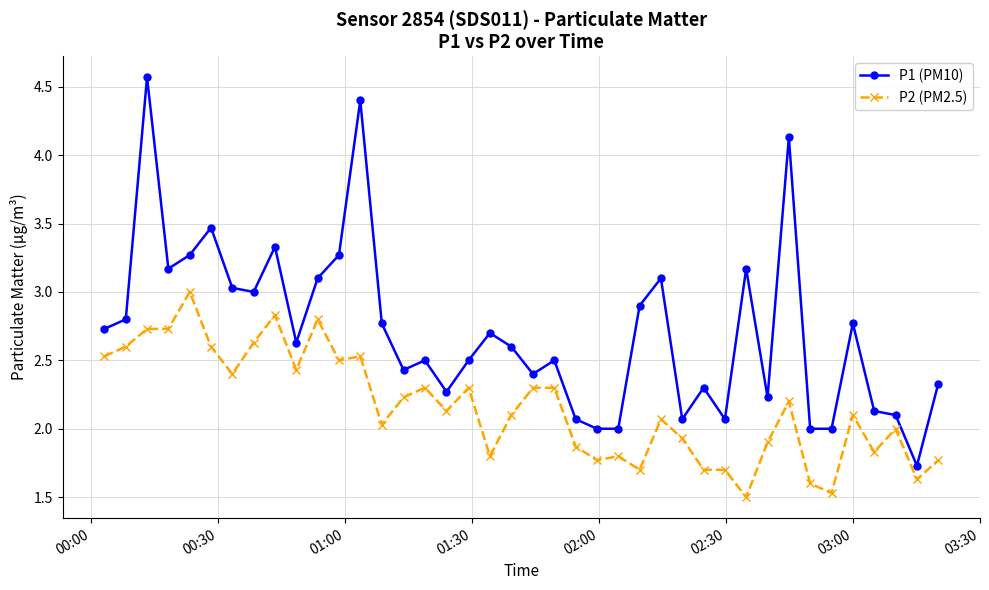

What is the value of the P2 (PM2.5) point at the 34th from the left?

1.6